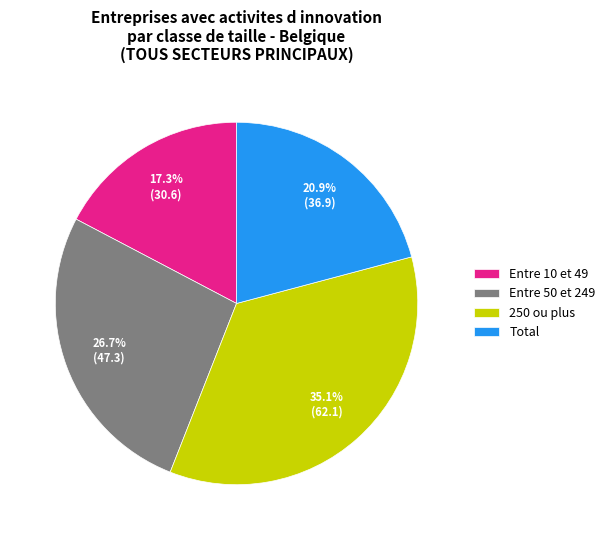

Which has a higher value, 250 ou plus or Entre 10 et 49?

250 ou plus